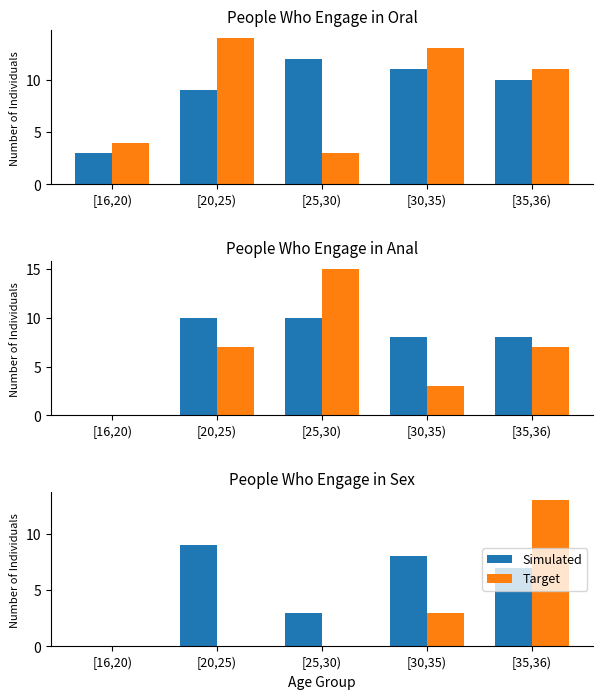

How many groups of bars are there?

5